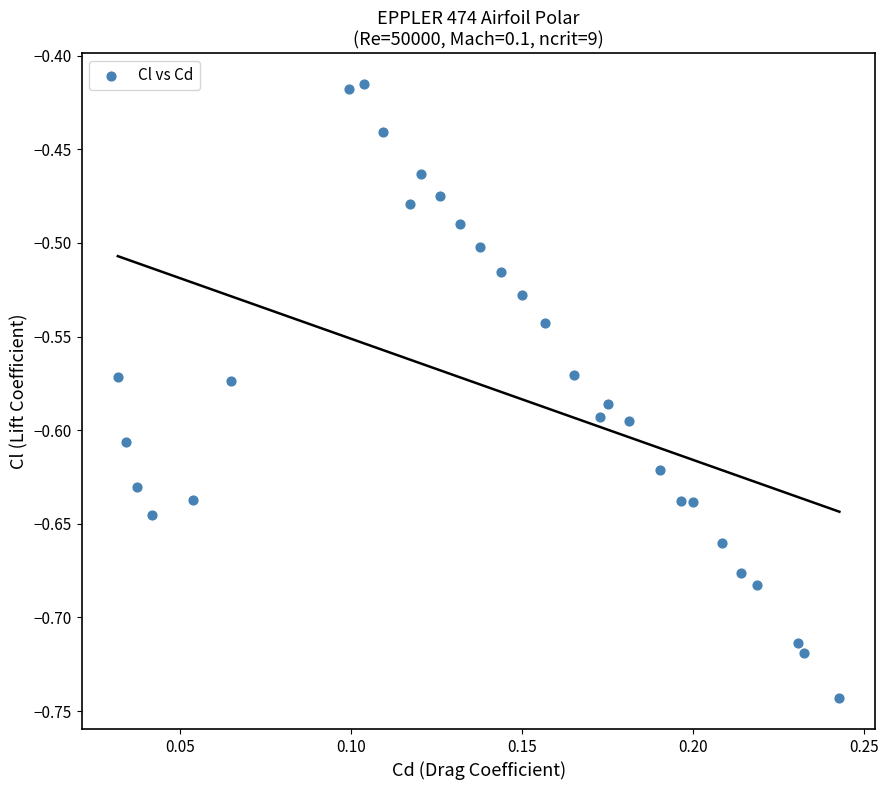

What is the range of Y values (max minus min)?

0.3